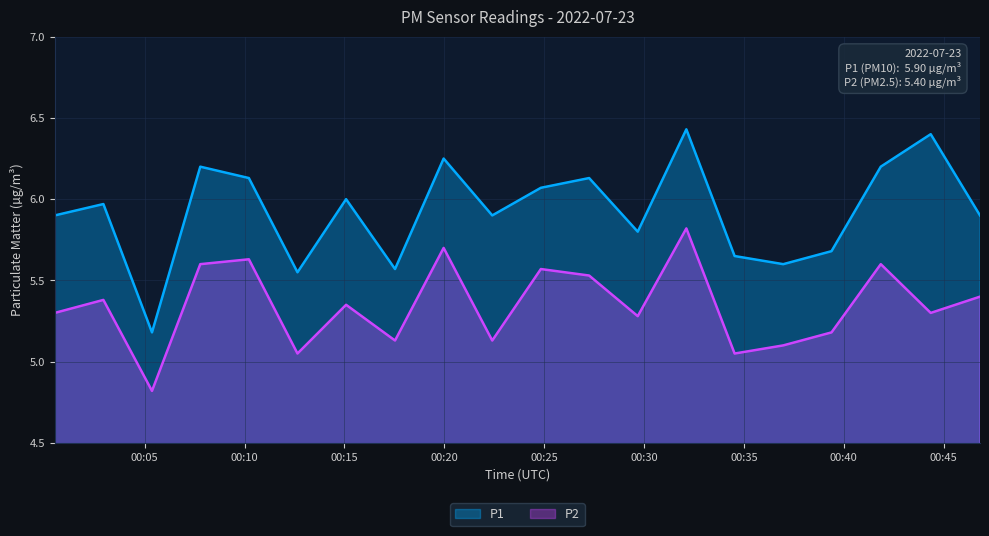

What is the sum of all P2 values?

106.9